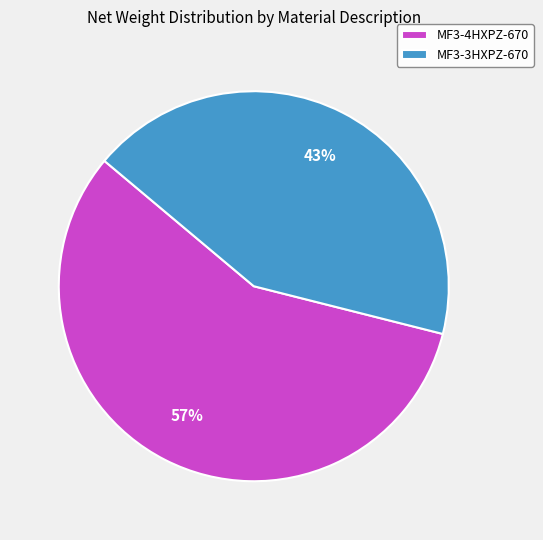

Which has a higher value, MF3-3HXPZ-670 or MF3-4HXPZ-670?

MF3-4HXPZ-670